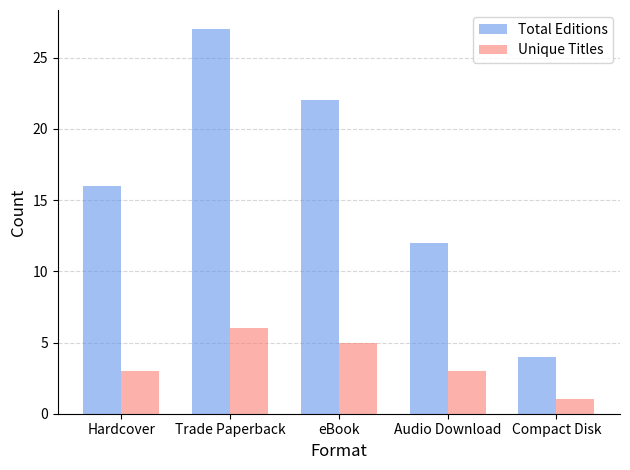

List the series in order of their peak value, highest first.

Total Editions, Unique Titles